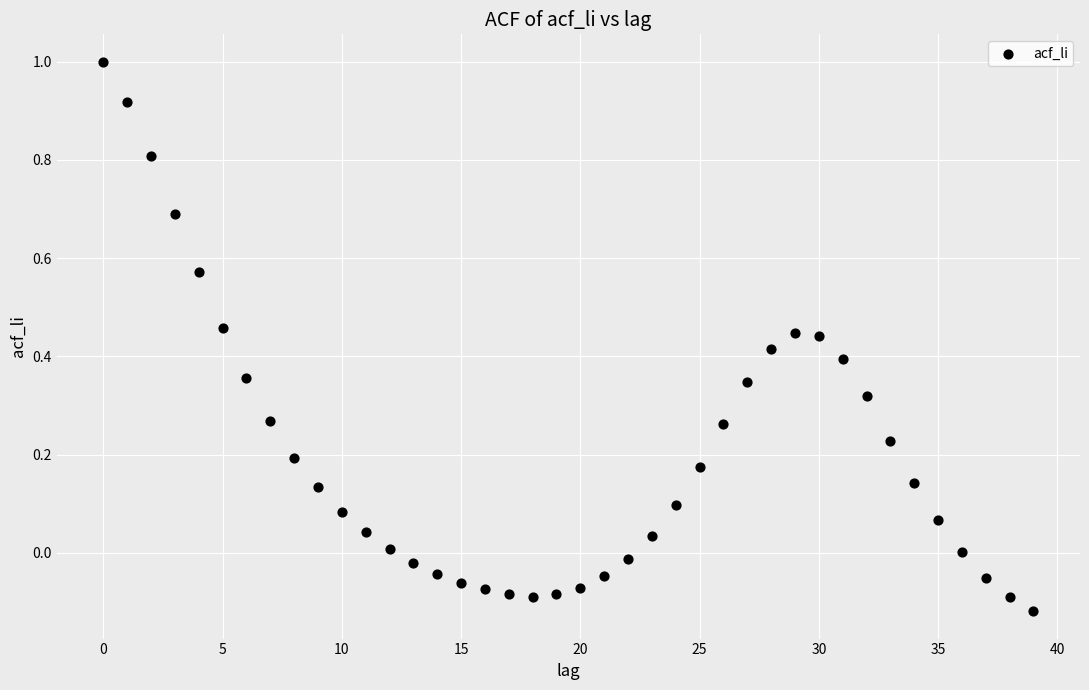

What is the range of Y values (max minus min)?

1.1